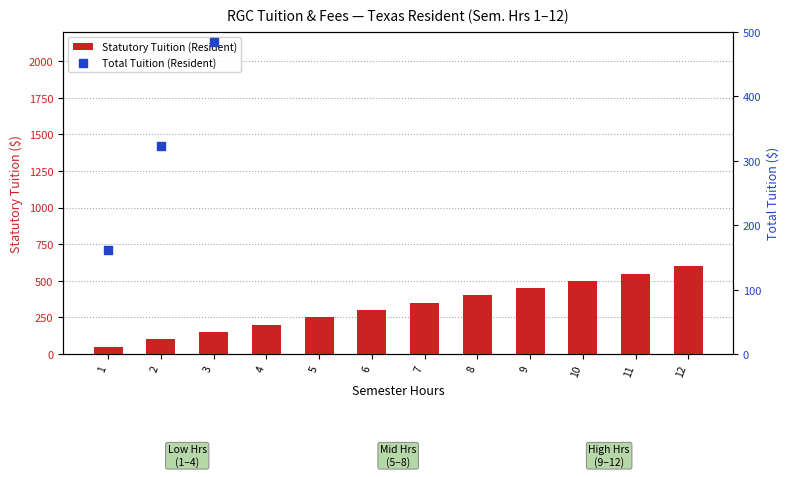

At which category is the sum across all series the highest?

12